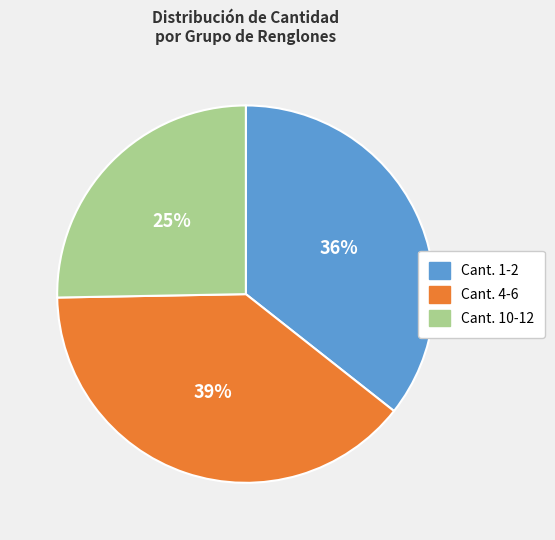

How many segments does this pie chart have?

3